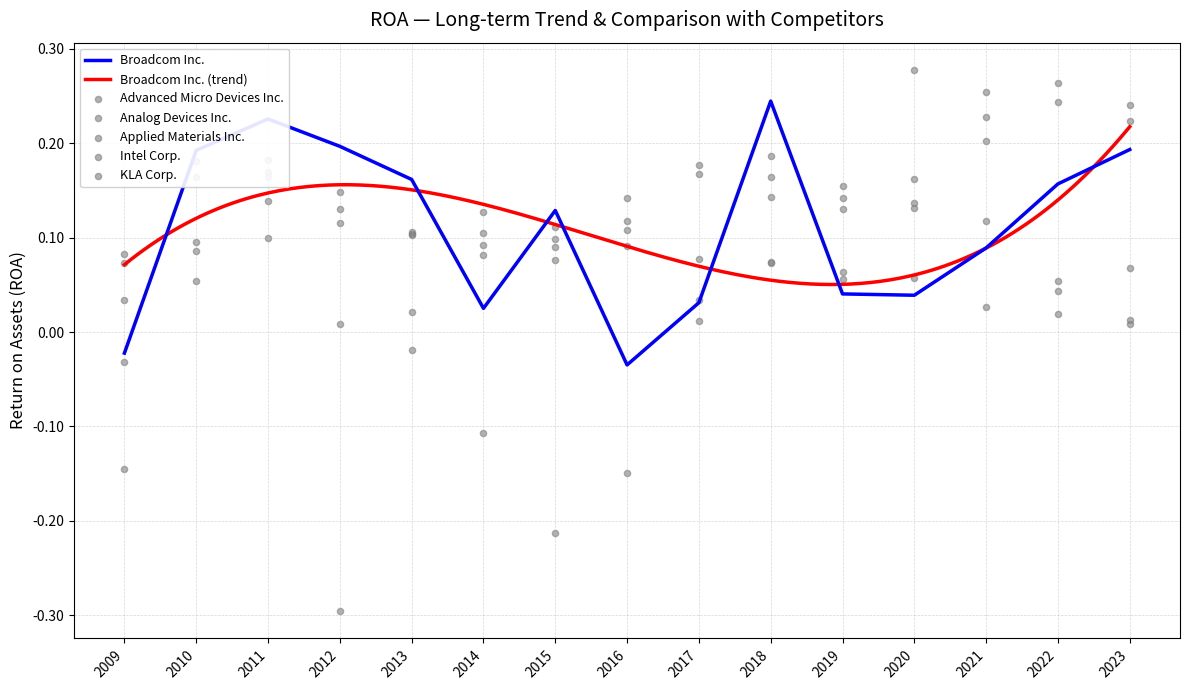

Which series has the largest total across all categories?

KLA Corp.